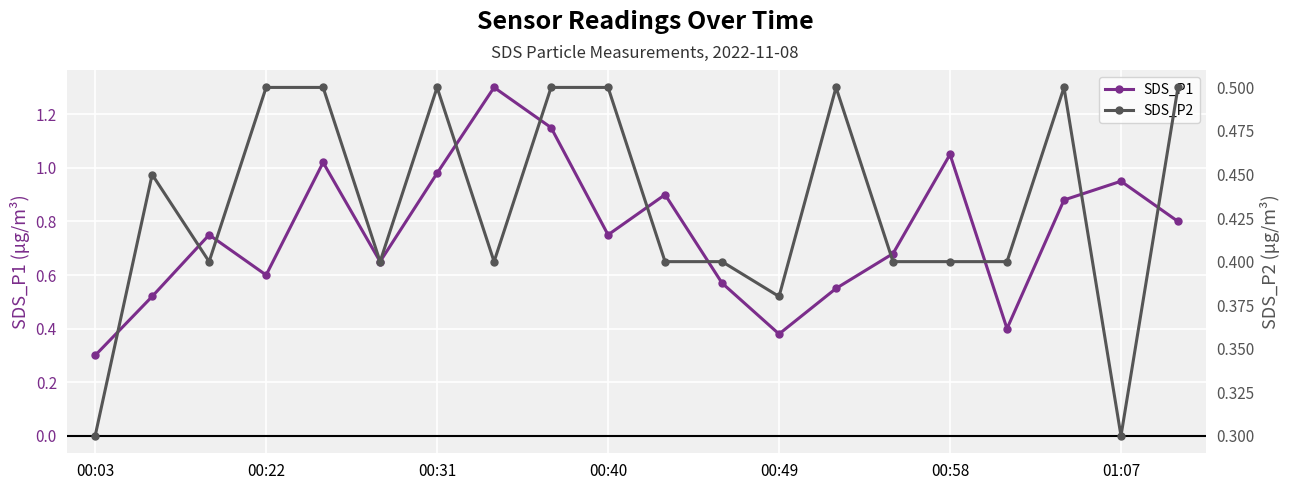

What is the highest value of the SDS_P1 series?

1.3